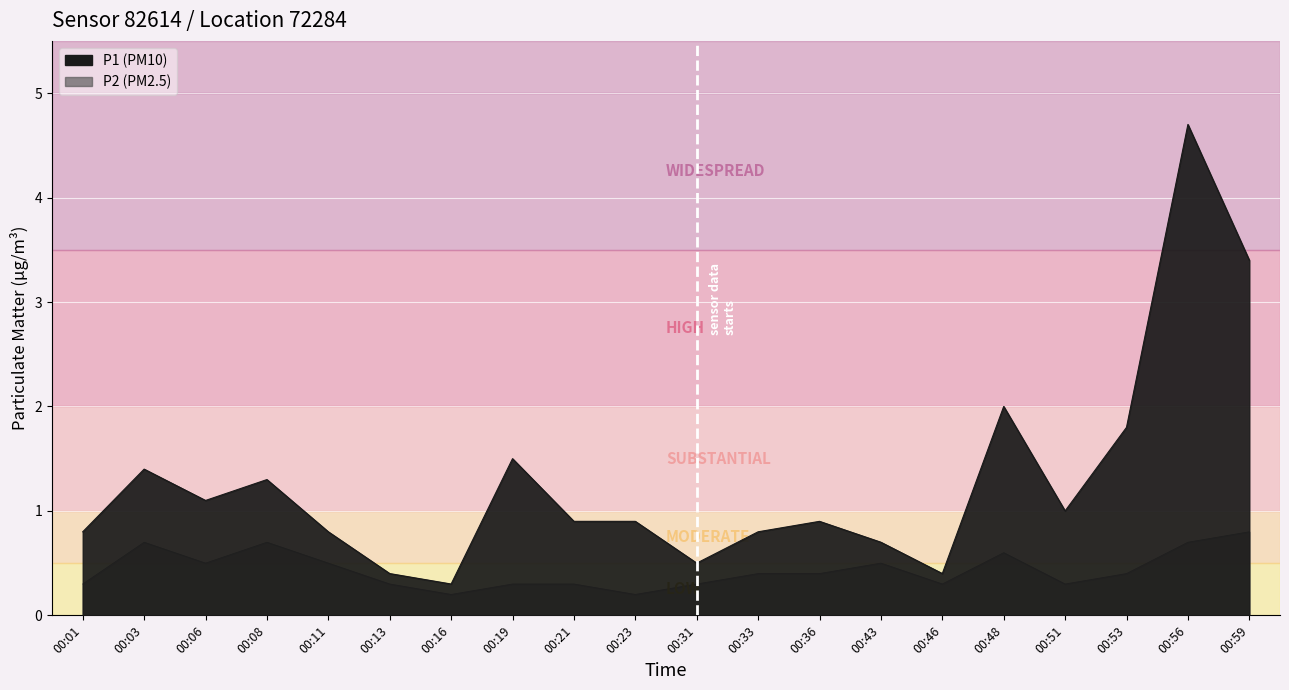

What is the value of the P1 point at the 20th from the left?

3.4